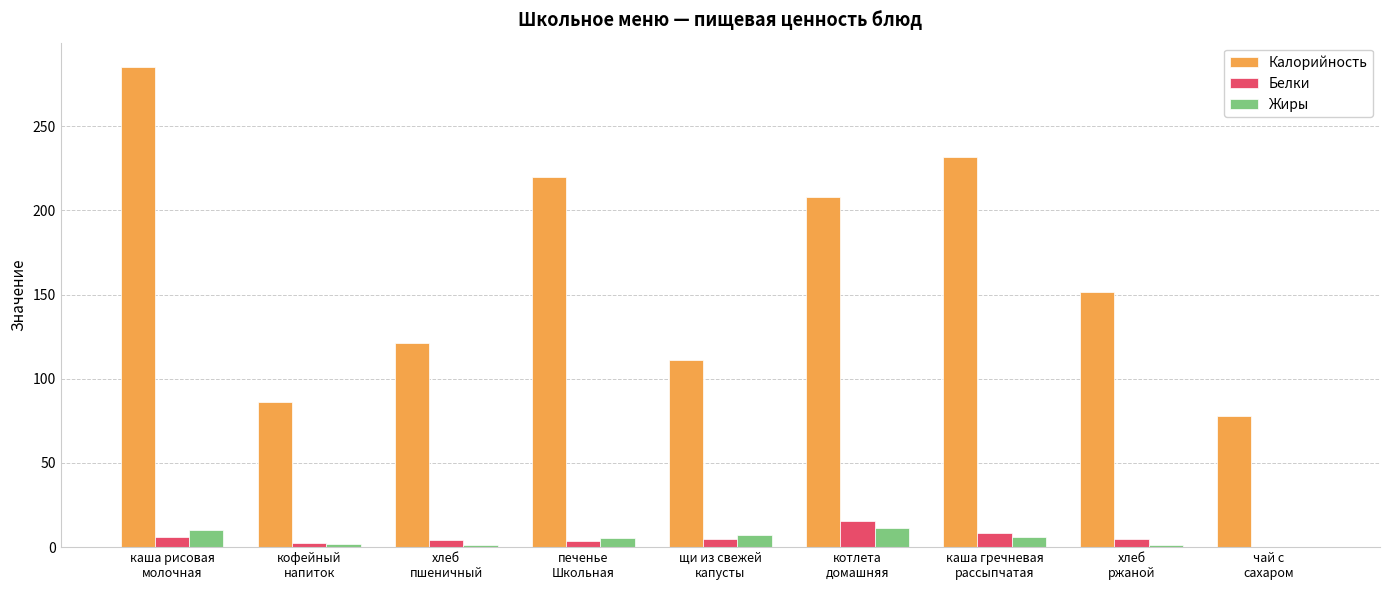

How many data points does each series have?

9